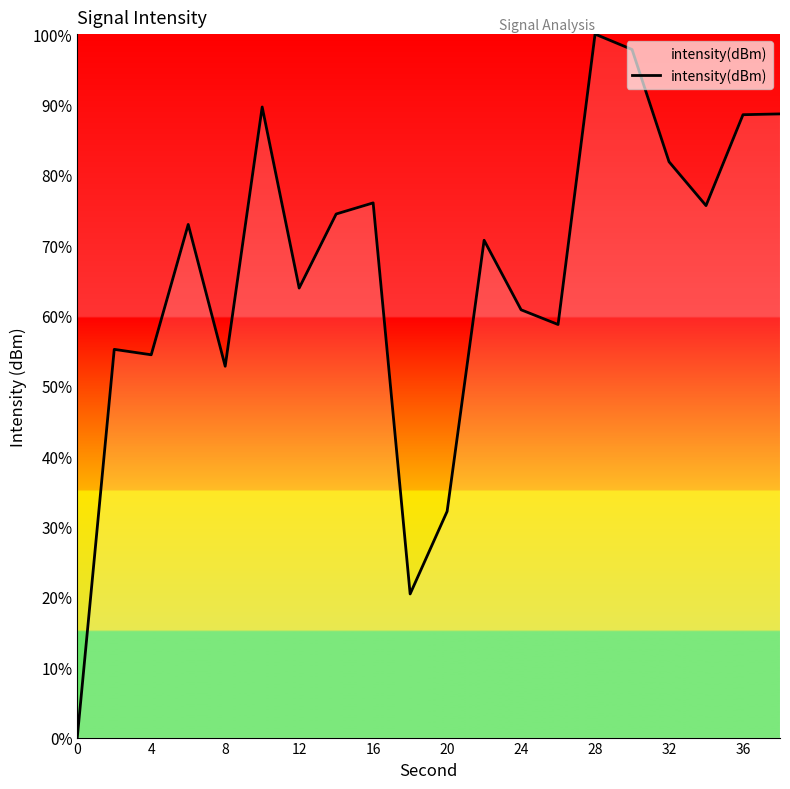

What is the difference between the maximum and minimum values?

100.0